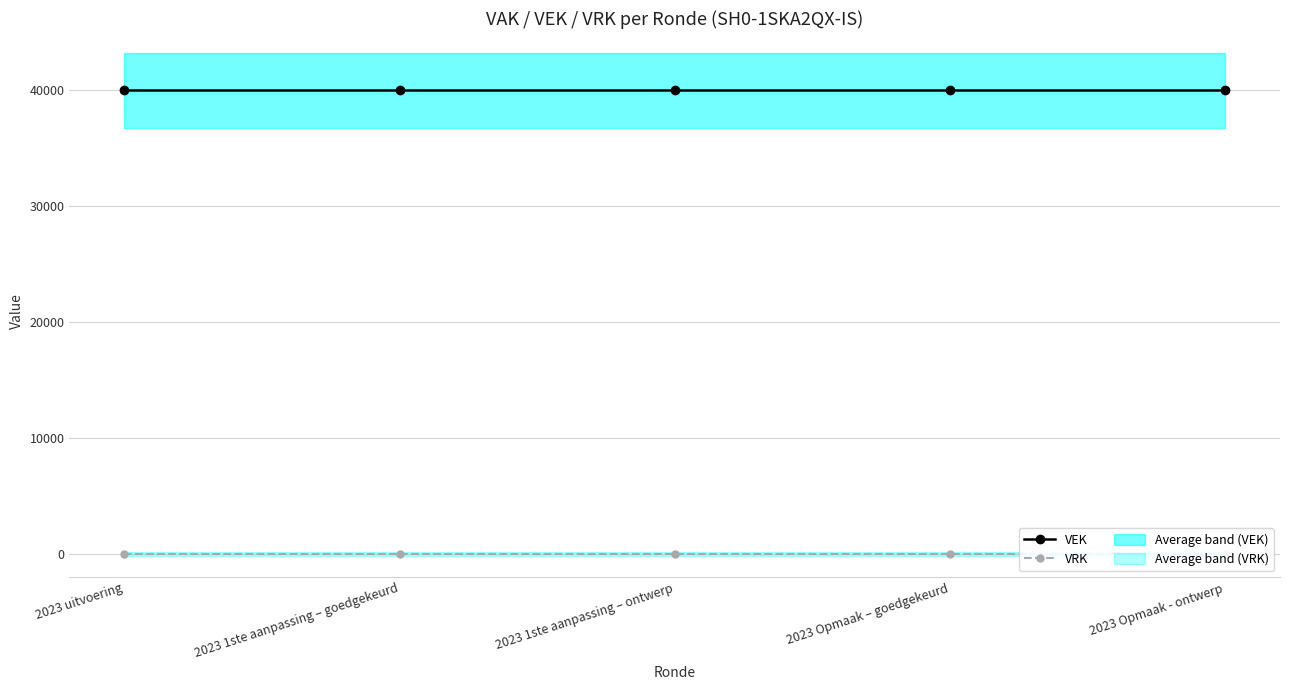

What is the sum of the VEK values at 2023 1ste aanpassing – goedgekeurd and 2023 Opmaak - ontwerp?

80000